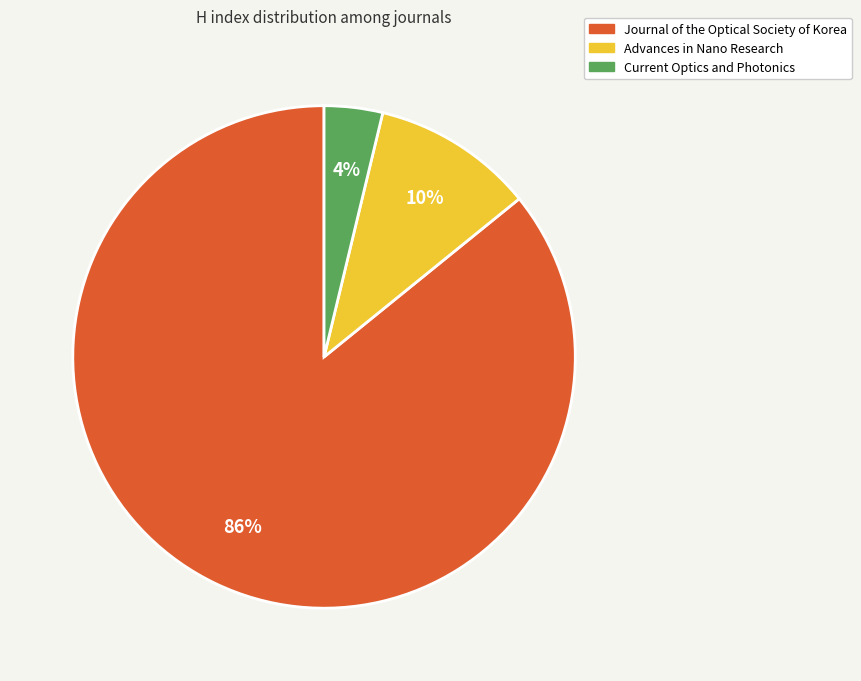

Between Current Optics and Photonics and Journal of the Optical Society of Korea, which is larger?

Journal of the Optical Society of Korea